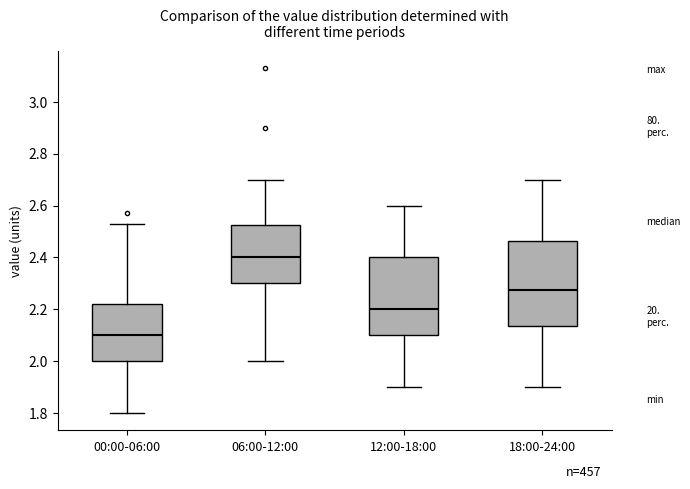

Reading left to right, read every box against the y-axis: the position of its median line, the range the box covers, and the ends of its whiskers. The values are not printed on the chart, so give them approximately, as read against the axis.

00:00-06:00: median 2.10, box 2.00 to 2.22, whiskers 1.80 to 2.54
06:00-12:00: median 2.40, box 2.30 to 2.52, whiskers 2.00 to 2.70
12:00-18:00: median 2.20, box 2.10 to 2.40, whiskers 1.90 to 2.60
18:00-24:00: median 2.28, box 2.14 to 2.46, whiskers 1.90 to 2.70